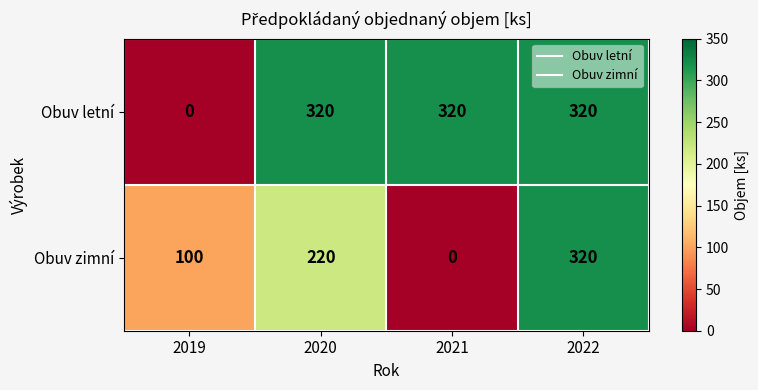

Which series has the largest total across all categories?

Obuv letní